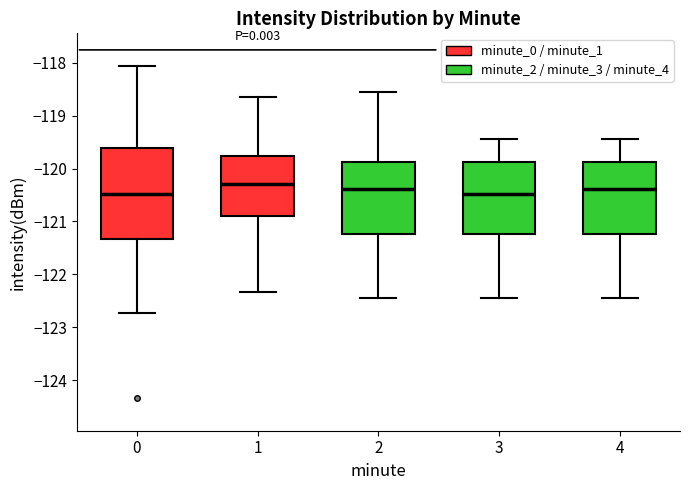

Which box is the tallest, from its lower edge to its upper edge?

0